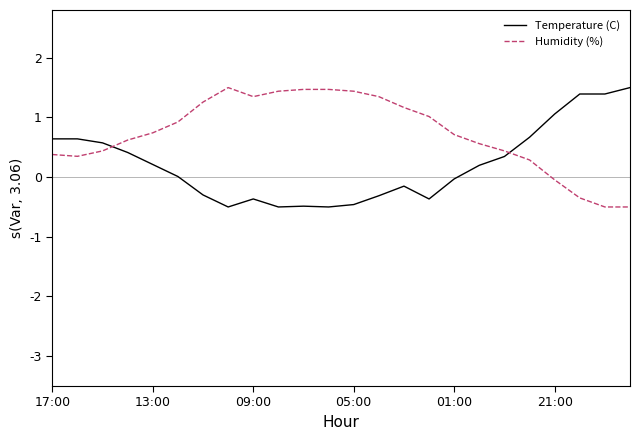

How many times do Humidity (%) and Temperature (C) cross each other?

2